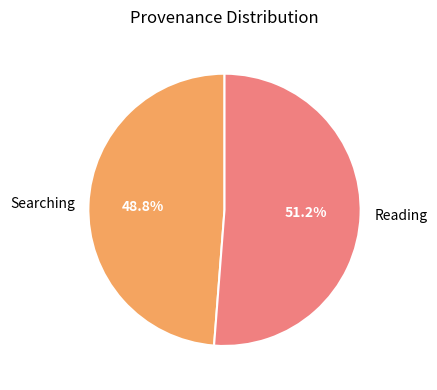

How many slices are in this pie chart?

2